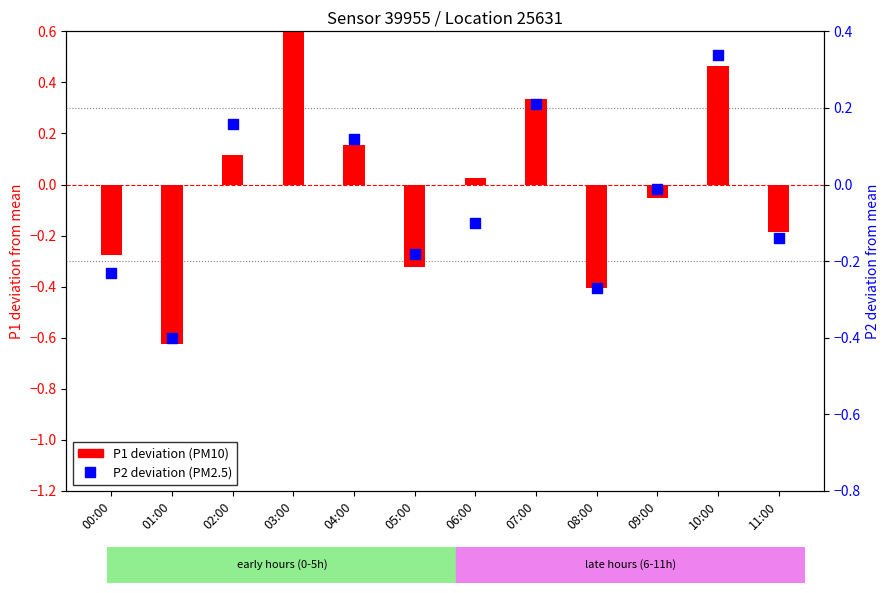

What is the total value across all series at 08:00?

-0.7